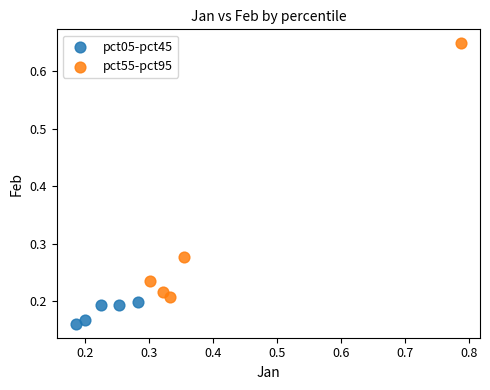

Which series reaches the maximum Y coordinate?

pct55-pct95